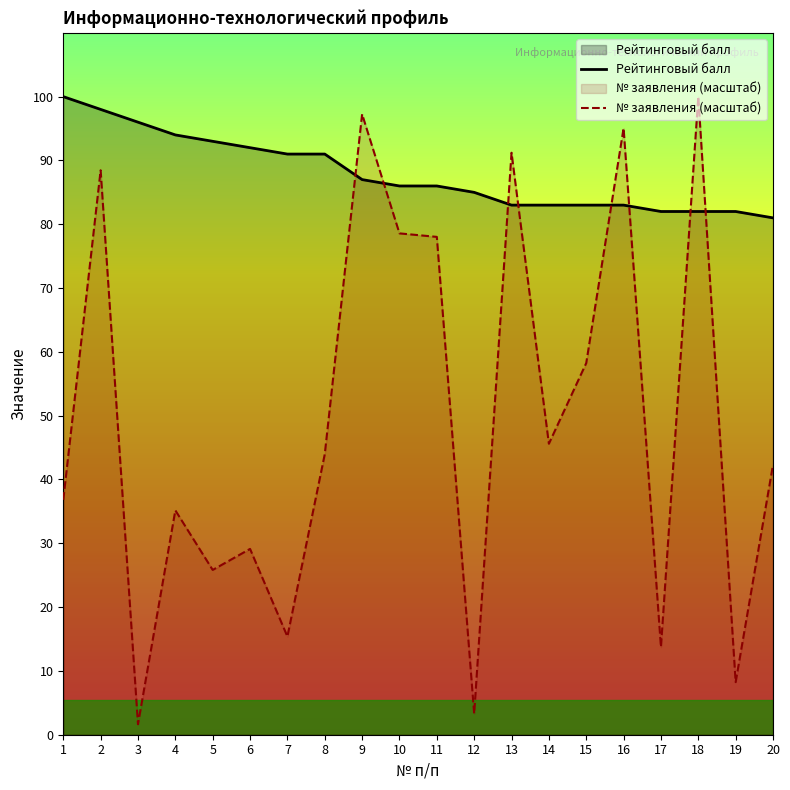

What is the value of the Рейтинговый балл point at the 10th from the left?

86.0